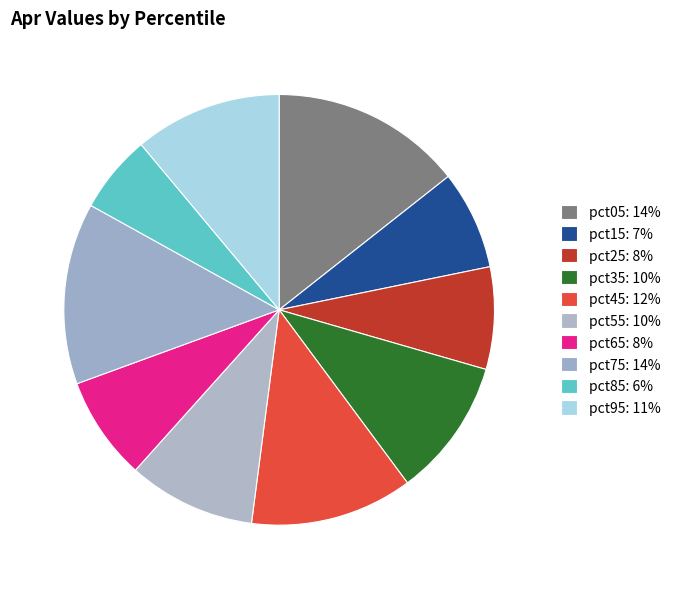

Rank the categories by value from lowest to highest.

pct85, pct15, pct25, pct65, pct55, pct35, pct95, pct45, pct75, pct05